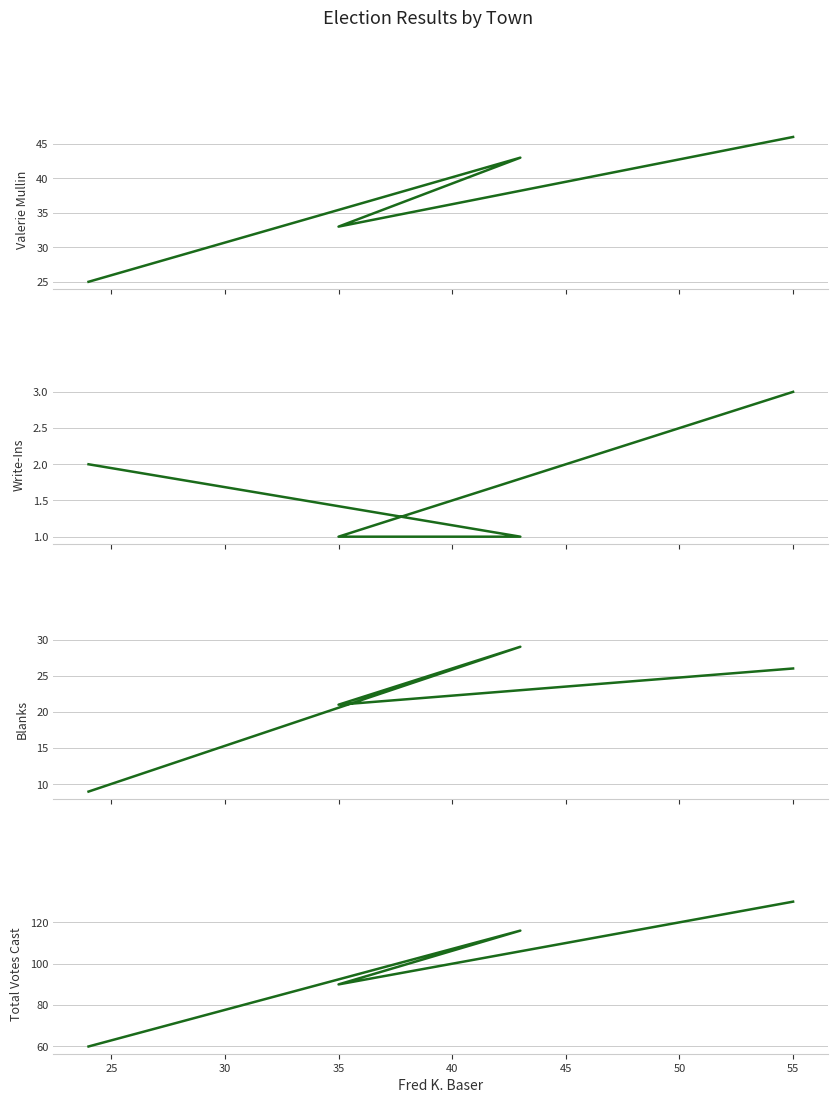

What is the sum of all Total Votes Cast values?

396